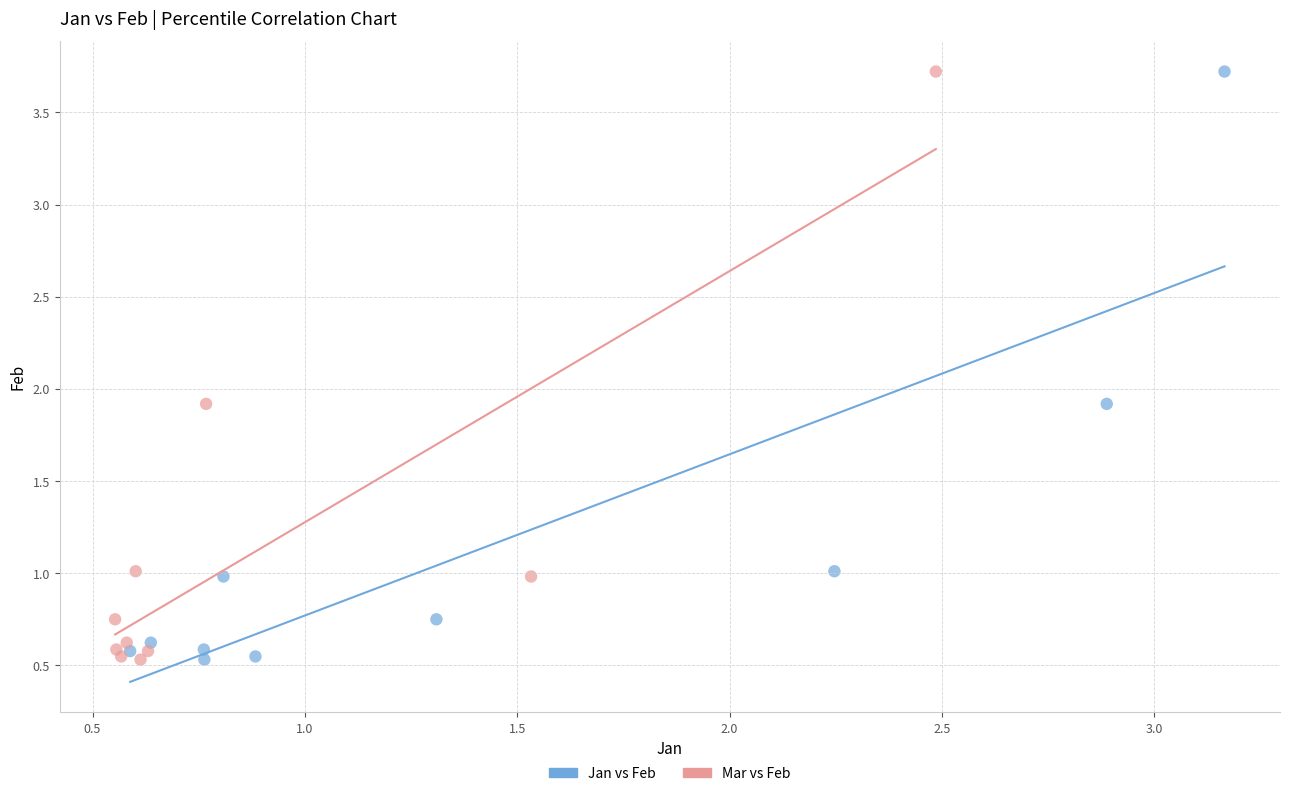

What are all the series names shown in the legend?

Jan vs Feb, Mar vs Feb